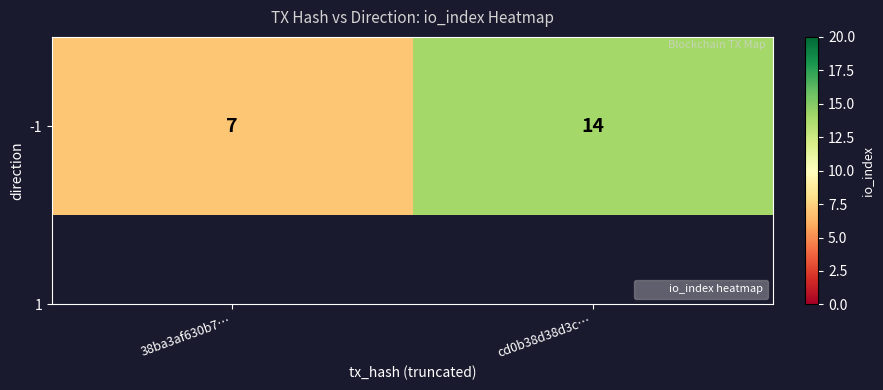

Between cd0b38d38d3c… and 38ba3af630b7…, which is larger?

cd0b38d38d3c…